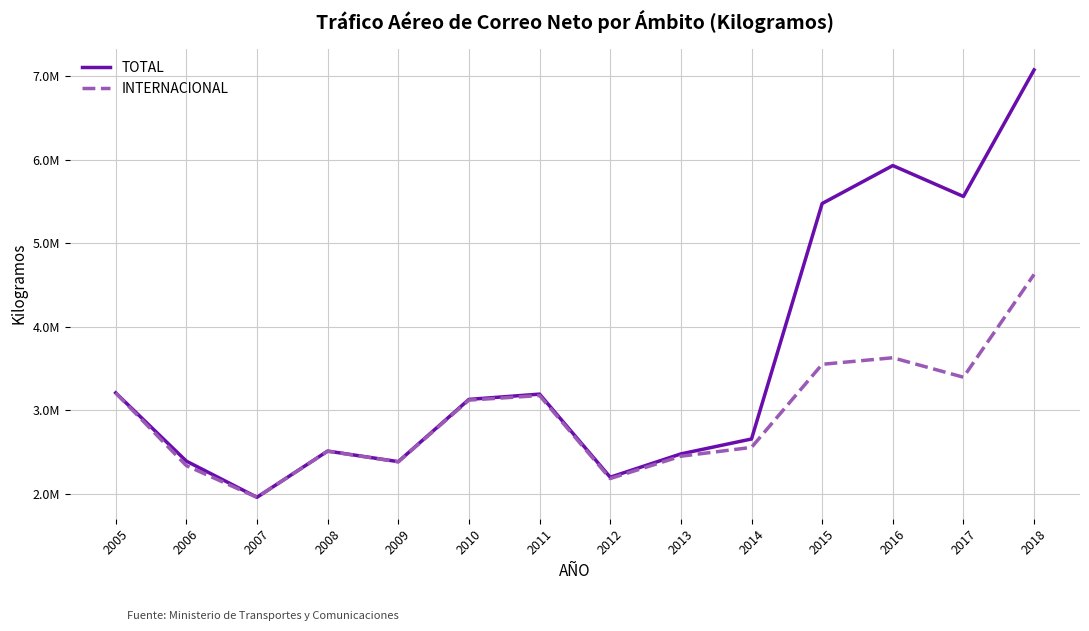

What are all the series names shown in the legend?

TOTAL, INTERNACIONAL